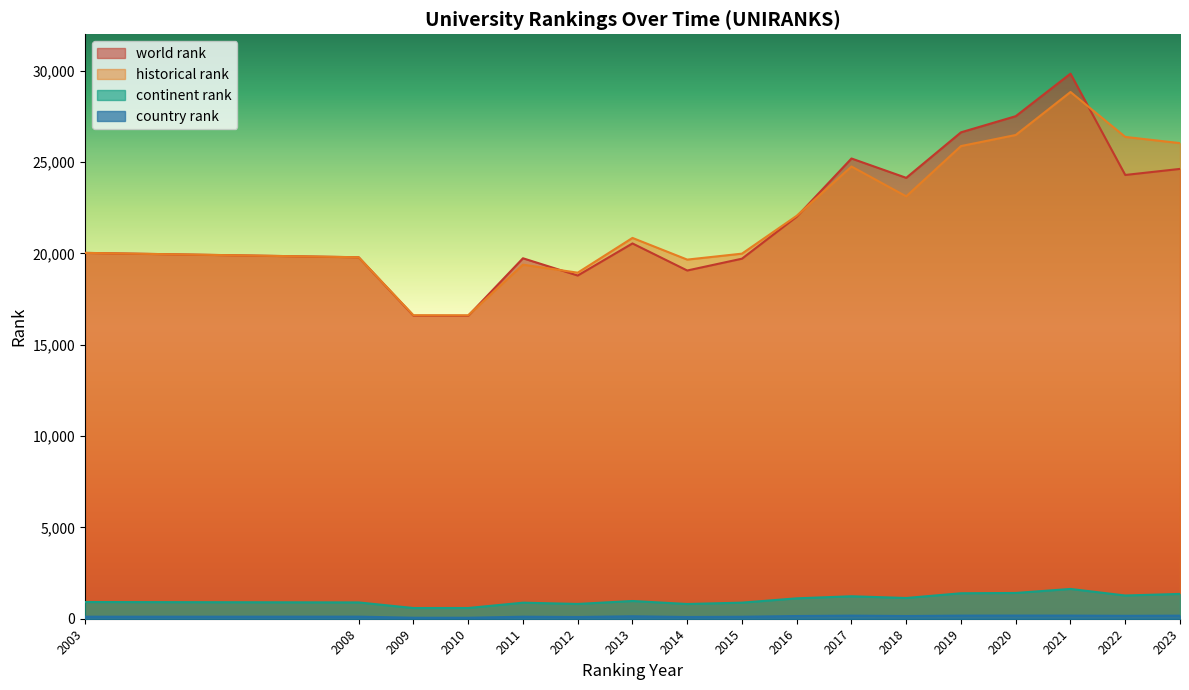

Reading left to right, transcribe all the data shown in this chart.

world rank: 20032.0	19792.0	16595.0	16589.0	19737.0	18792.0	20549.0	19067.0	19714.0	22015.0	25200.0	24141.0	26633.0	27517.0	29846.0	24298.0	24630.0
continent rank: 915.0	893.0	586.0	587.0	879.0	810.0	971.0	807.0	881.0	1117.0	1230.0	1135.0	1395.0	1411.0	1631.0	1272.0	1359.0
country rank: 111.0	114.0	55.0	54.0	111.0	96.0	135.0	95.0	109.0	148.0	169.0	148.0	170.0	173.0	171.0	159.0	168.0
historical rank: 20032.0	19792.0	16616.0	16613.0	19386.5	18948.0	20851.0	19664.0	19990.0	22063.5	24761.0	23127.0	25880.0	26487.0	28840.5	26382.0	26042.0